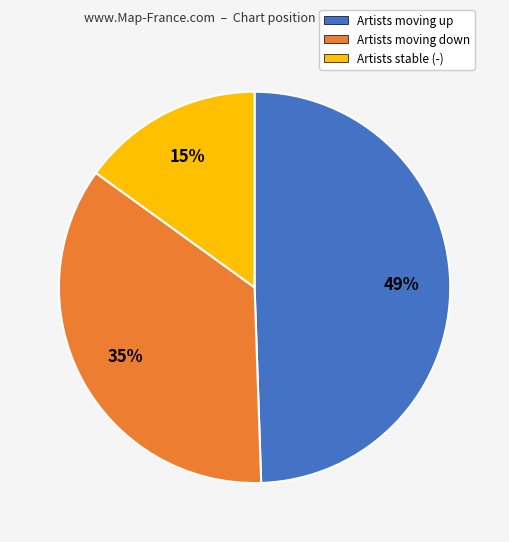

What is the smallest slice in the pie chart?

Artists stable (-)